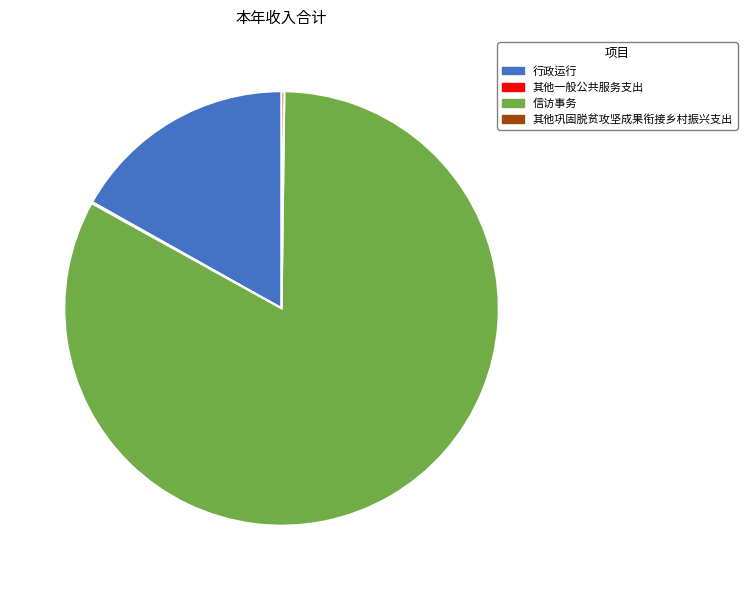

Which slice is the largest?

信访事务